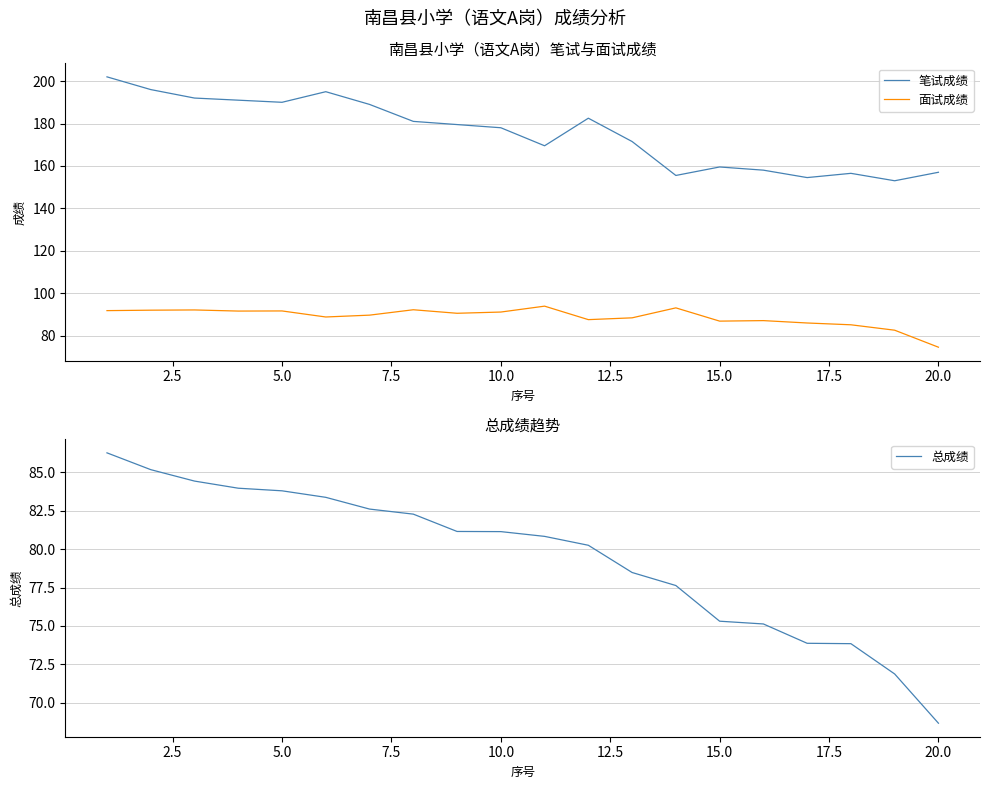

How many lines are shown in the chart?

3